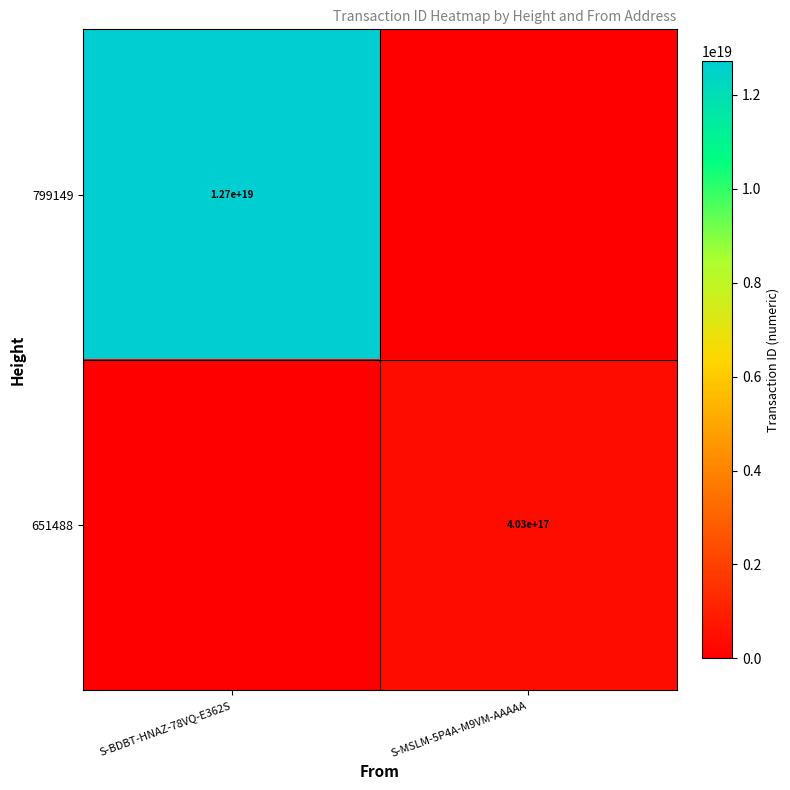

At which label is 799149 closest to 6356424444851190784?

S-BDBT-HNAZ-78VQ-E362S